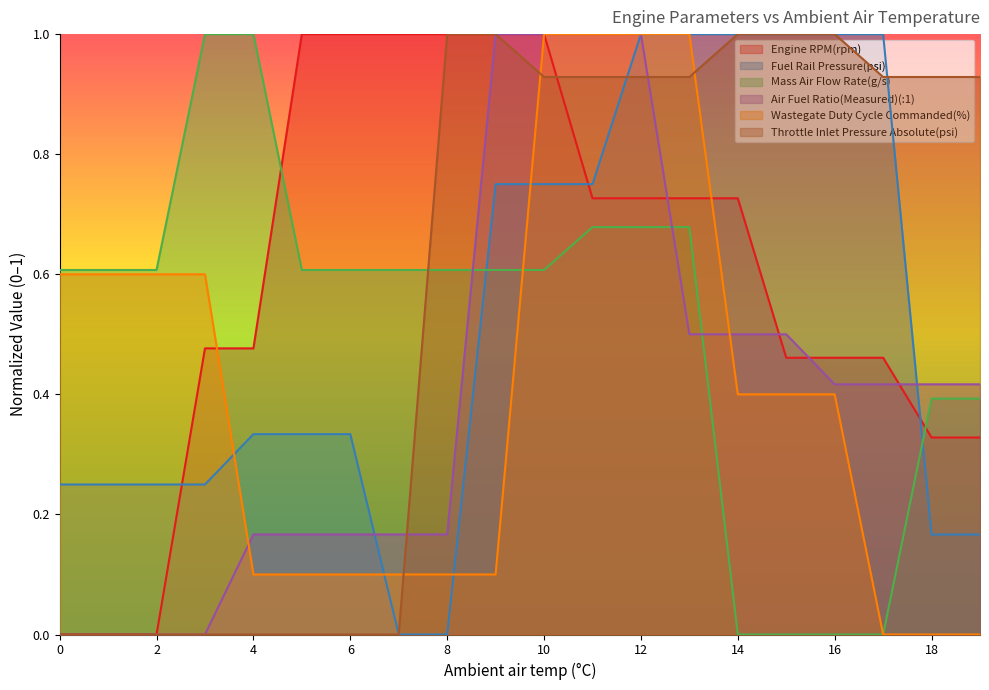

What is the difference between the highest and lowest values at 9.0?

0.6